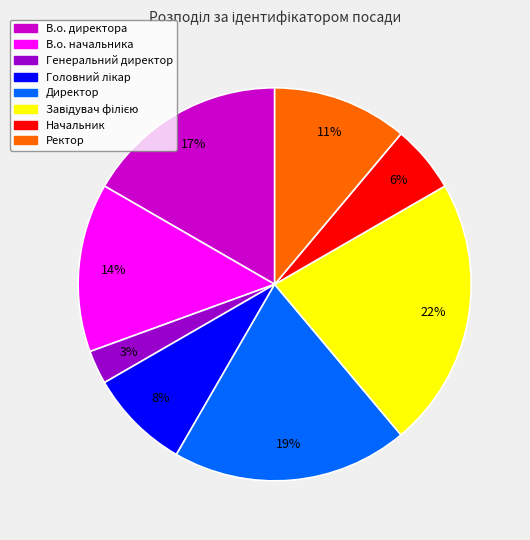

Count the number of slices in the pie.

8